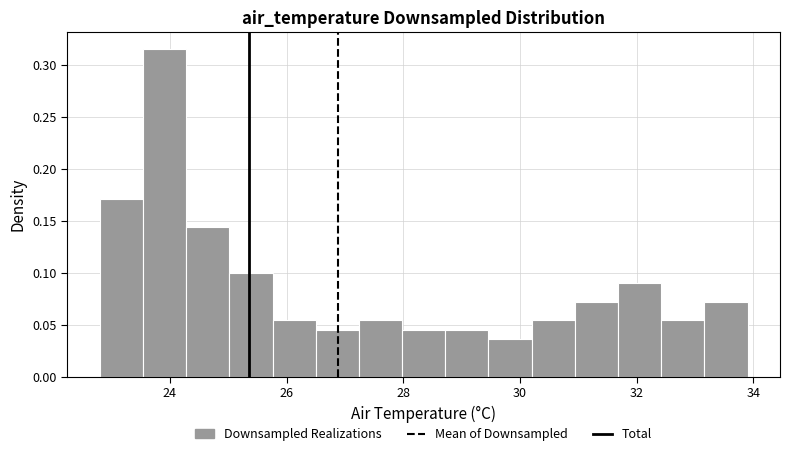

Around what value on the x-axis is the tallest bar? Give the approximate position of its centre, as read against the axis.

24.0